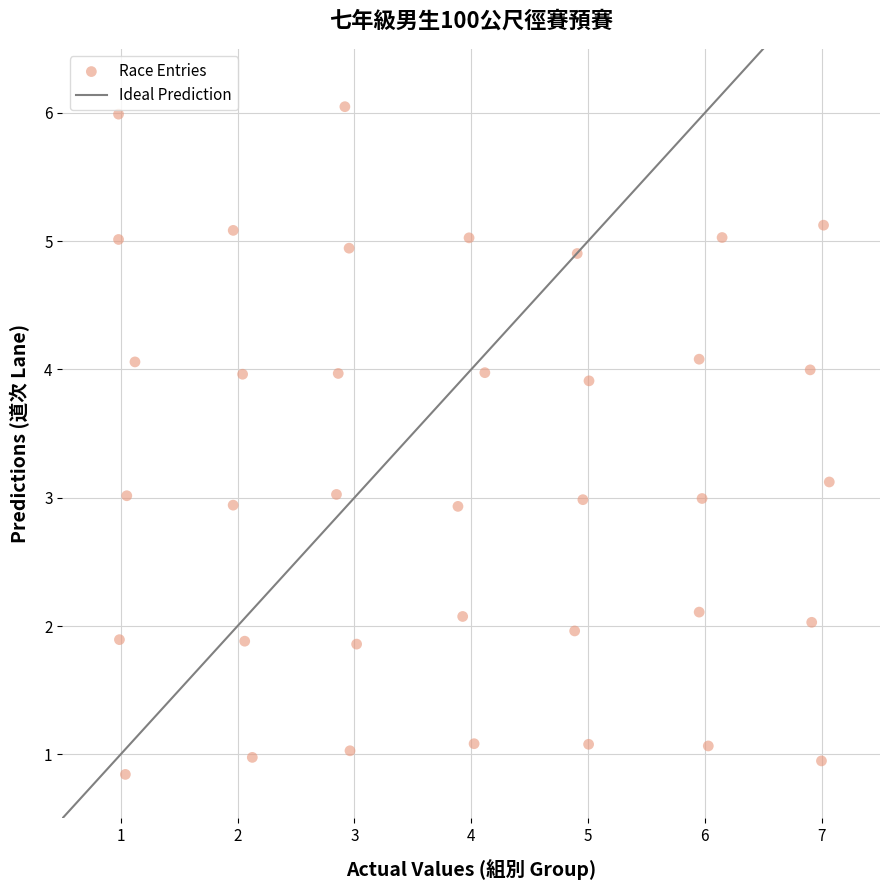

What is the range of X values (max minus min)?

6.1